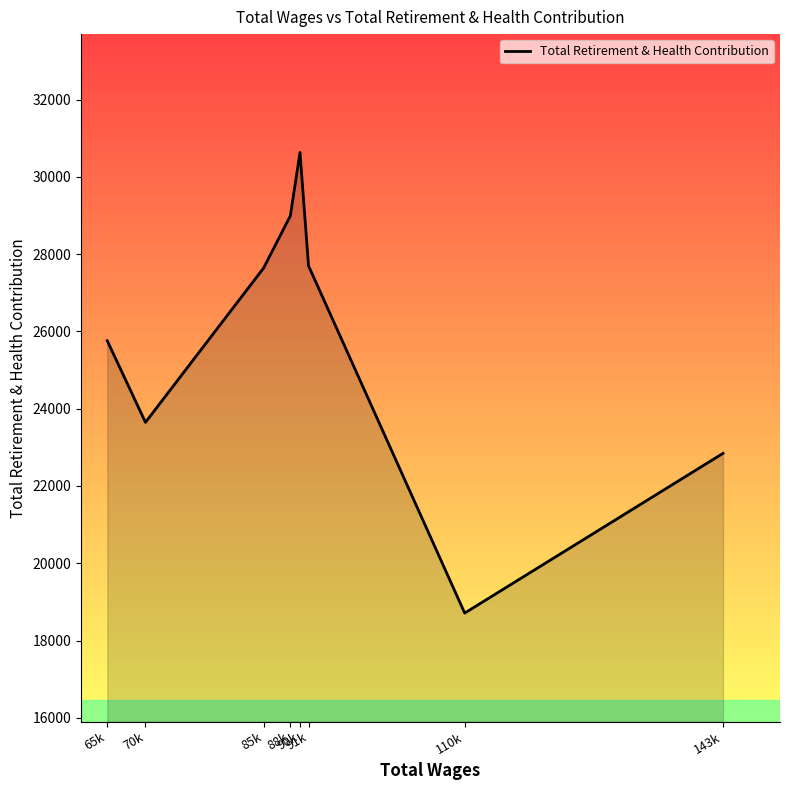

What value does the data have at 70k, to the nearest 100?

23600